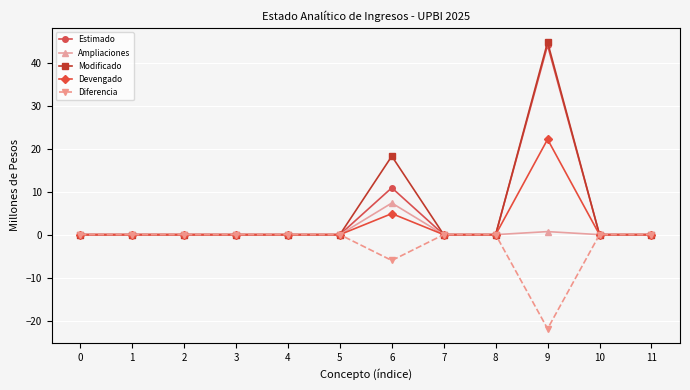

At which category is the sum across all series the highest?

9